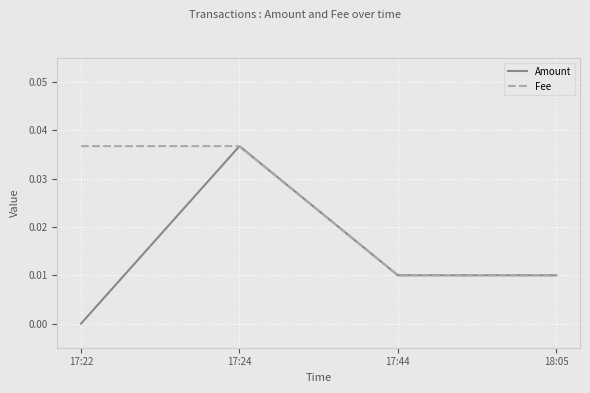

Which series has the largest range (max minus min)?

Amount